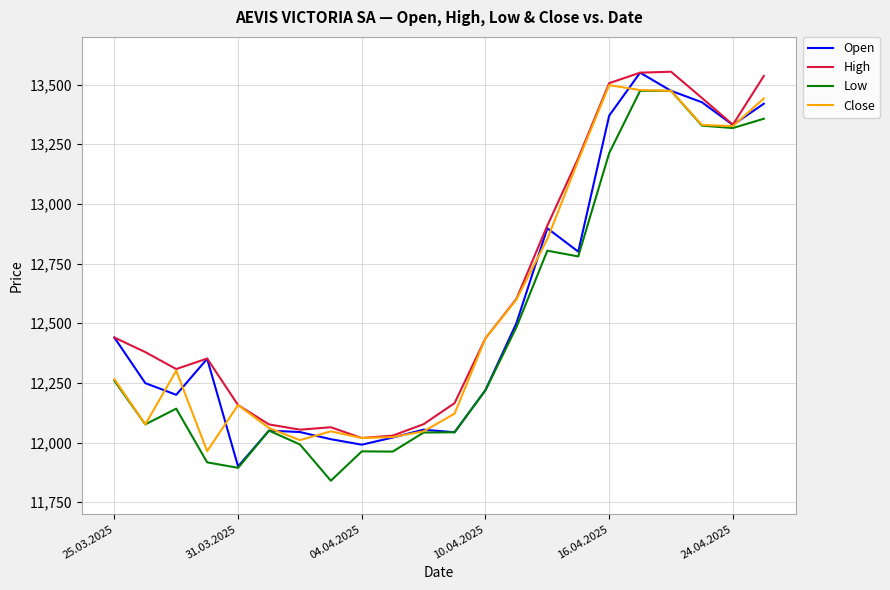

What is the minimum value for Open?

11900